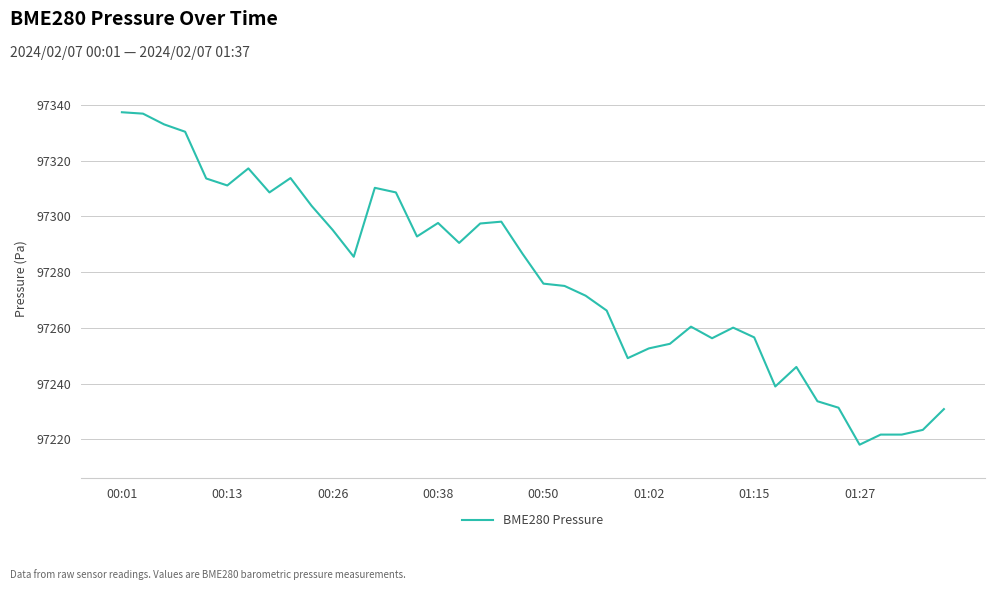

What is the greatest value displayed?

97337.4